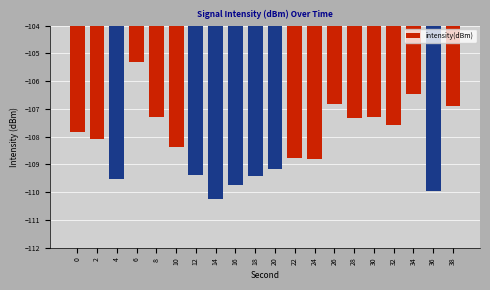

Is it true that the value at 14 is -181.1?

False